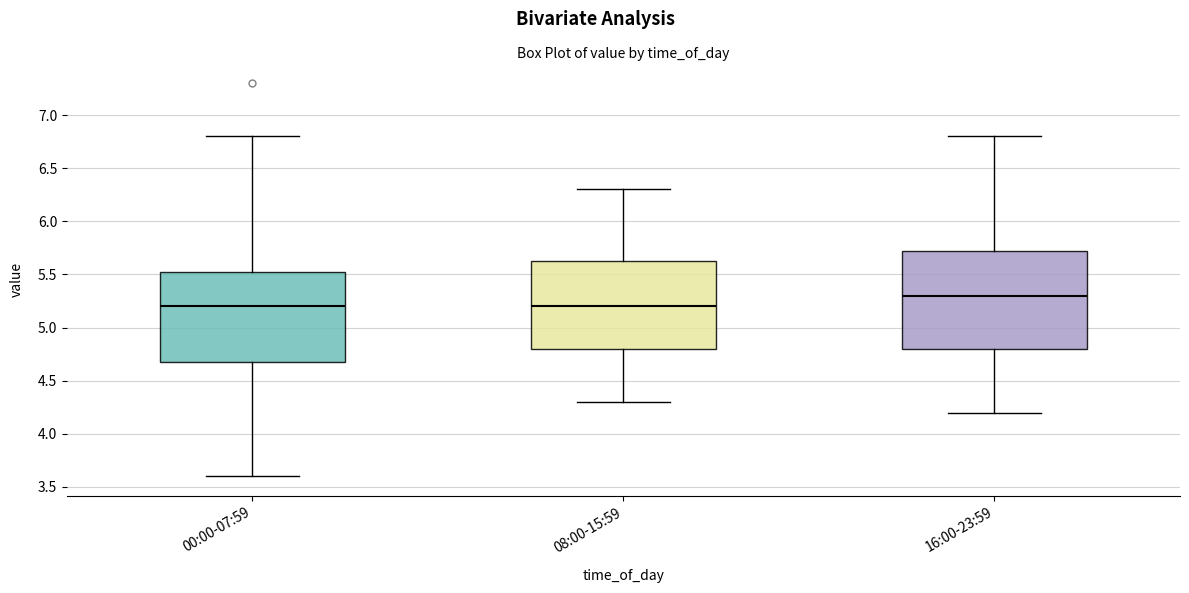

Where does the upper whisker of the box for 08:00-15:59 end on the y-axis? The values are not printed on the chart, so give them approximately, as read against the axis.

6.30